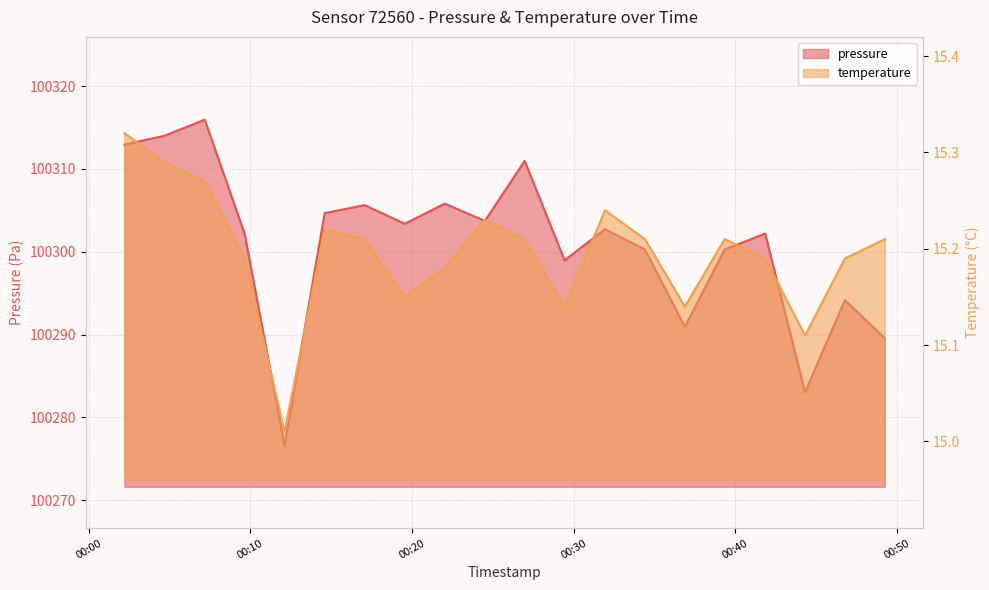

What is the label of the 16th point from the right?

2023-07-31T00:12:07